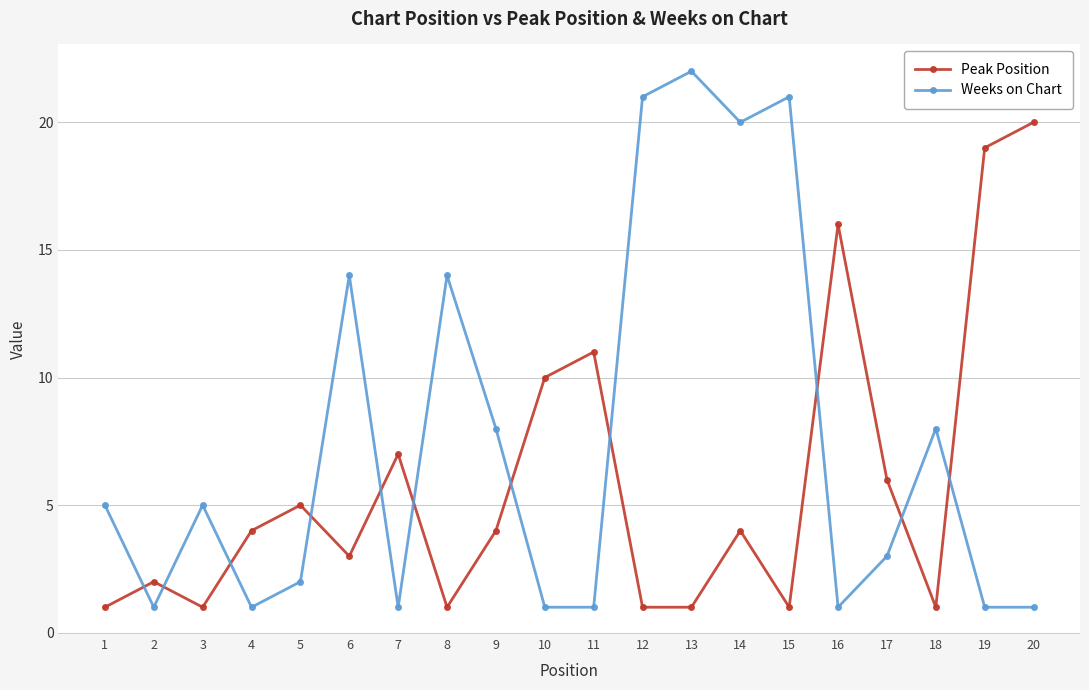

What is the sum of the Weeks on Chart values at 18 and 20?

9